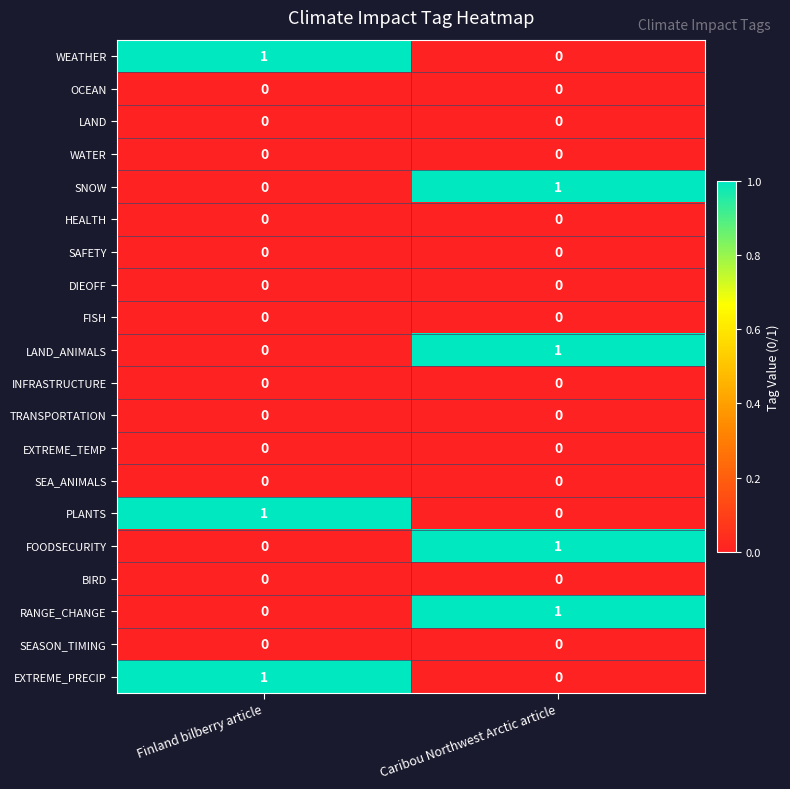

How many data points does each series have?

2